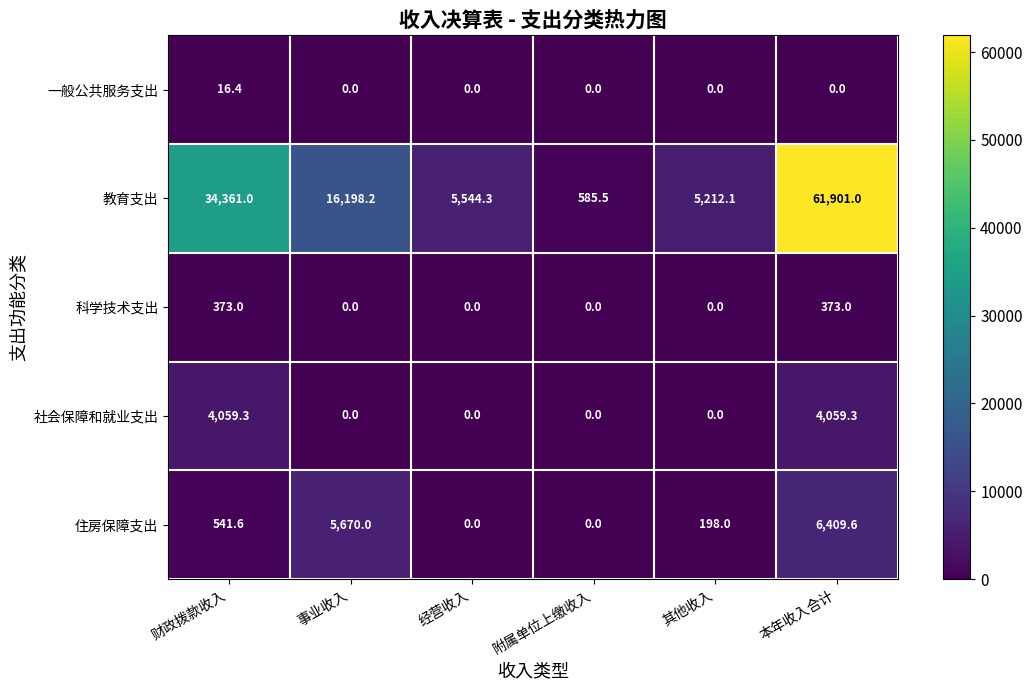

Reading left to right, transcribe all the data shown in this chart.

一般公共服务支出: 财政拨款收入=16.4	事业收入=0.0	经营收入=0.0	附属单位上缴收入=0.0	其他收入=0.0	本年收入合计=0.0
教育支出: 财政拨款收入=34361.0	事业收入=16198.2	经营收入=5544.3	附属单位上缴收入=585.5	其他收入=5212.1	本年收入合计=61901.0
科学技术支出: 财政拨款收入=373.0	事业收入=0.0	经营收入=0.0	附属单位上缴收入=0.0	其他收入=0.0	本年收入合计=373.0
社会保障和就业支出: 财政拨款收入=4059.3	事业收入=0.0	经营收入=0.0	附属单位上缴收入=0.0	其他收入=0.0	本年收入合计=4059.3
住房保障支出: 财政拨款收入=541.6	事业收入=5670.0	经营收入=0.0	附属单位上缴收入=0.0	其他收入=198.0	本年收入合计=6409.6